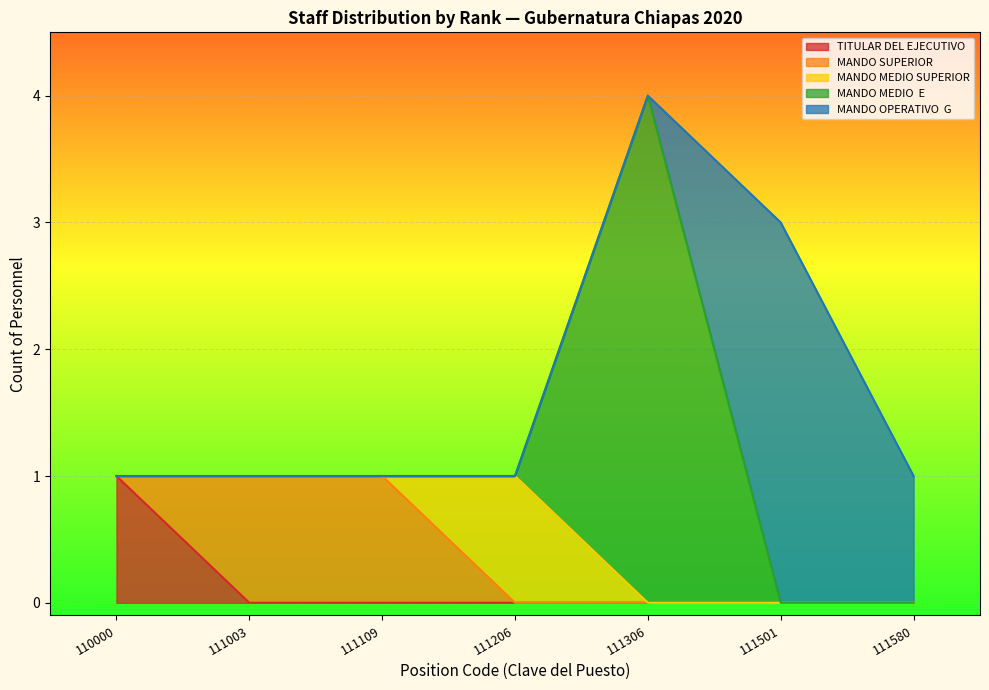

At which category is the sum across all series the highest?

111306